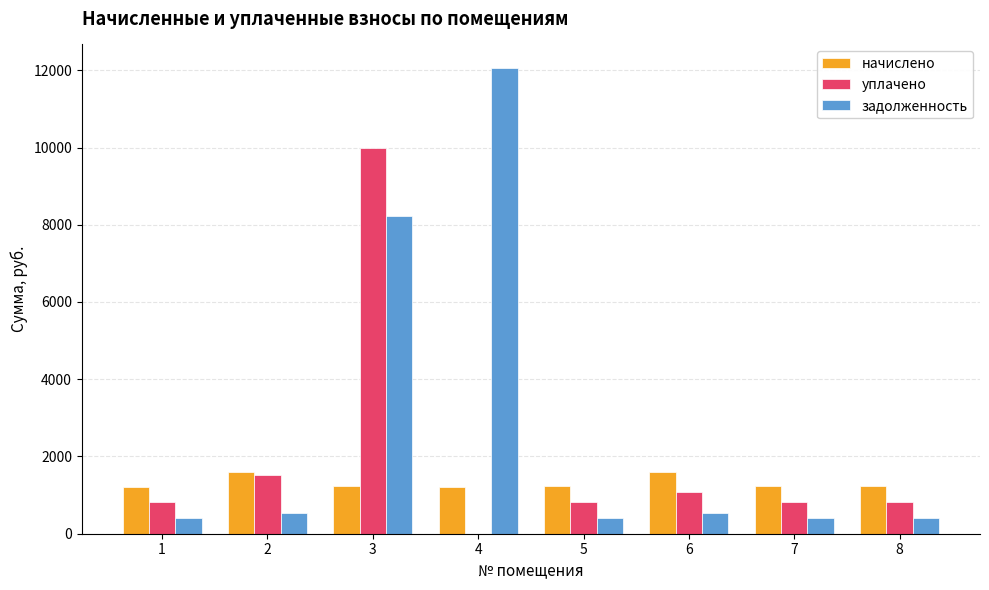

True or false: начислено has a value of 1245.2 at 8.

True